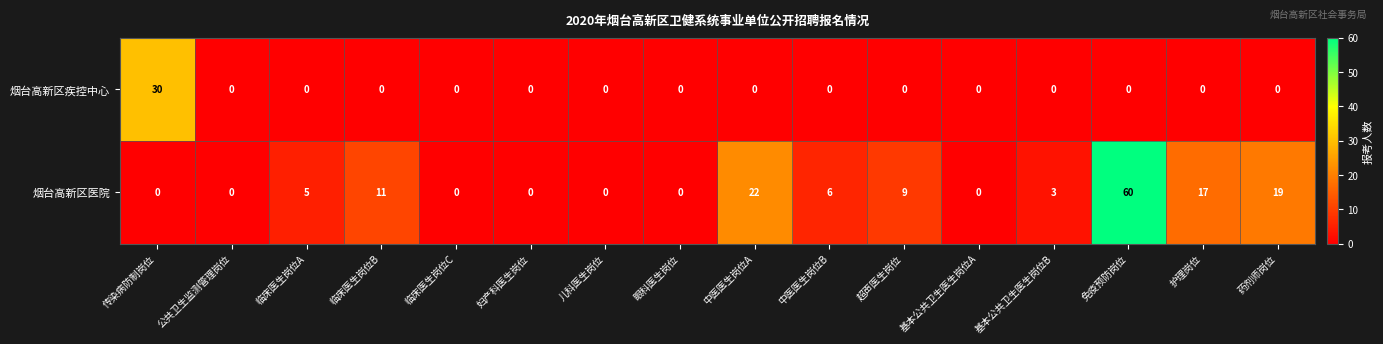

The value of 烟台高新区疾控中心 at 儿科医生岗位 is -9. True or false?

False